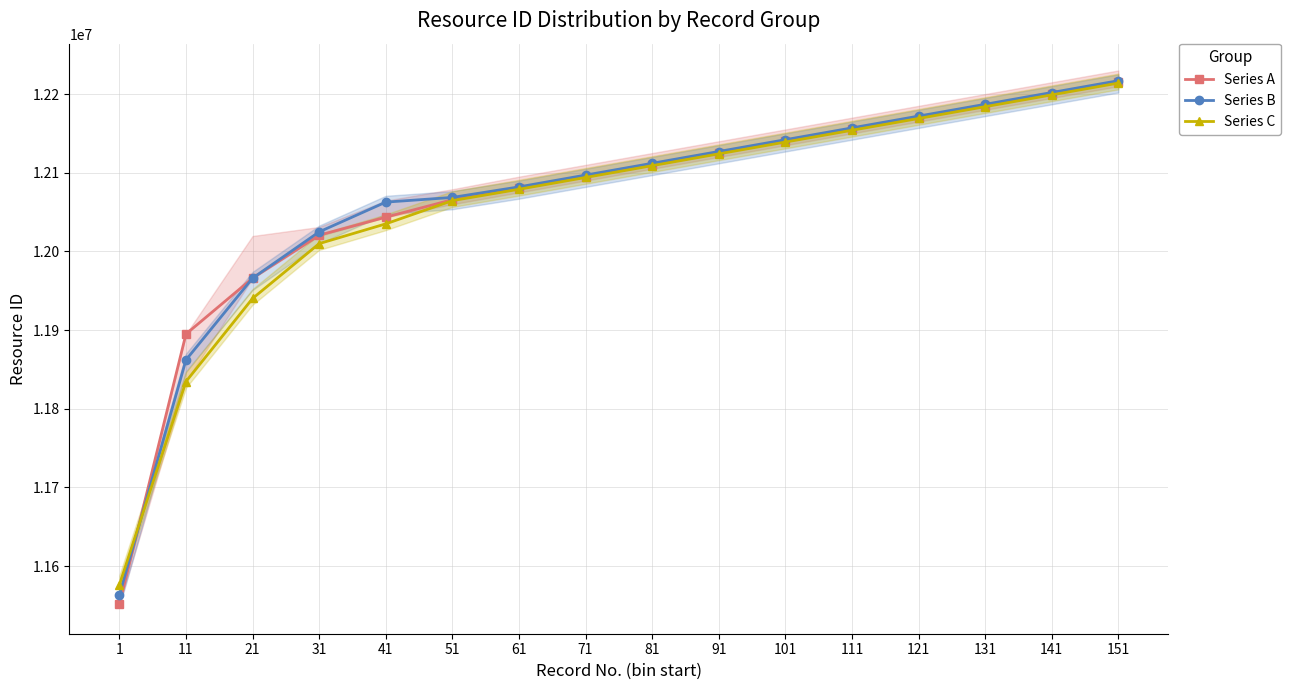

Which has a higher value, 131 or 81?

131